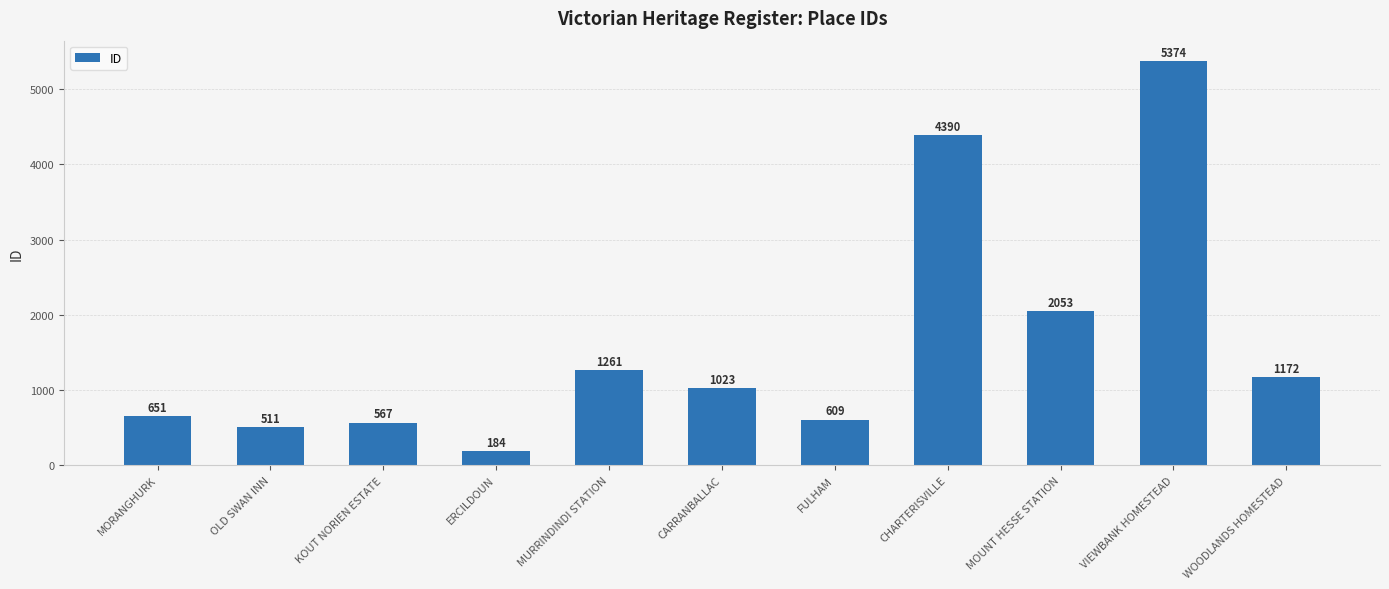

Rank the categories by value from lowest to highest.

ERCILDOUN, OLD SWAN INN, KOUT NORIEN ESTATE, FULHAM, MORANGHURK, CARRANBALLAC, WOODLANDS HOMESTEAD, MURRINDINDI STATION, MOUNT HESSE STATION, CHARTERISVILLE, VIEWBANK HOMESTEAD